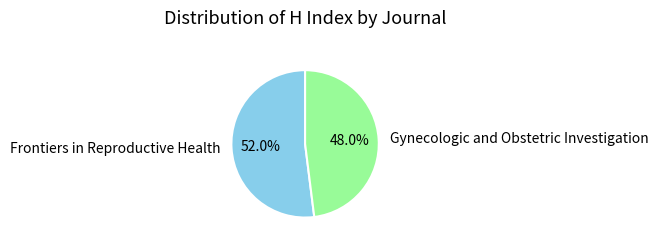

What is the largest slice in the pie chart?

Frontiers in Reproductive Health